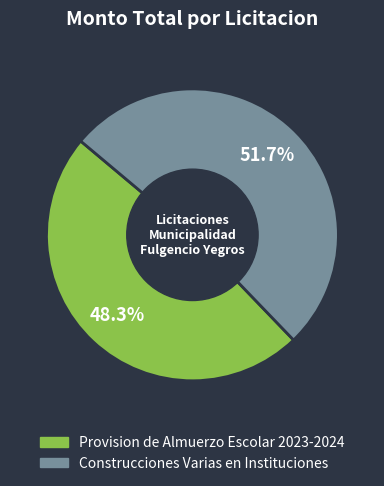

True or false: Provision de Almuerzo Escolar 2023-2024 accounts for 48% of the total.

True